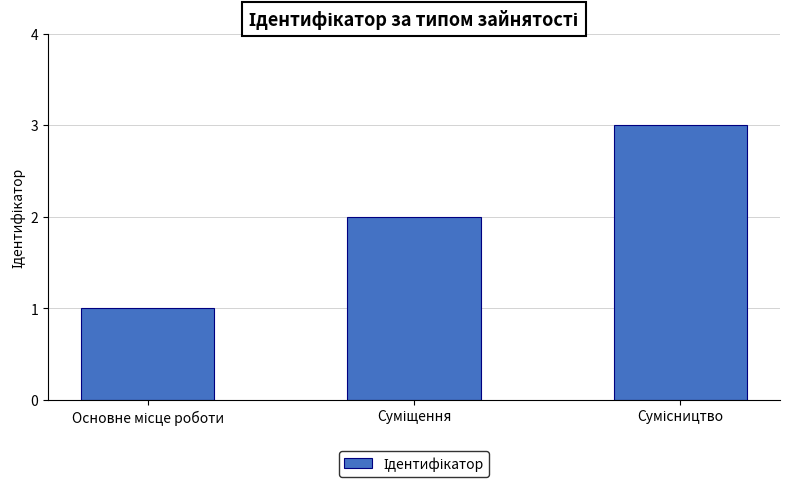

What is the smallest value displayed?

1